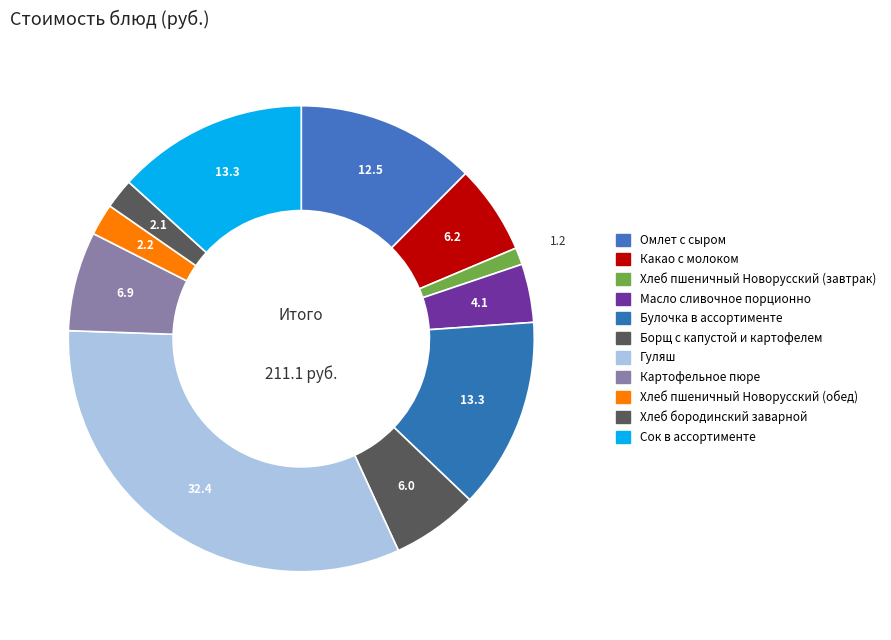

Is it true that Хлеб бородинский заварной is 2% of the pie?

True